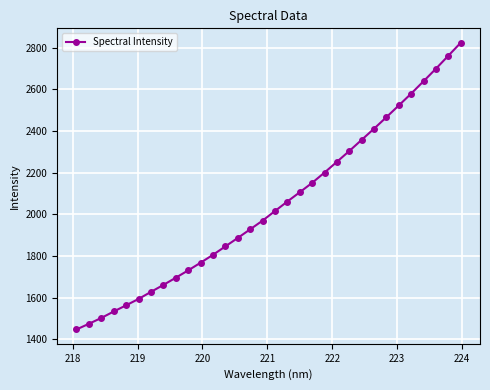

What is the value of the 32nd point from the left?

2823.4